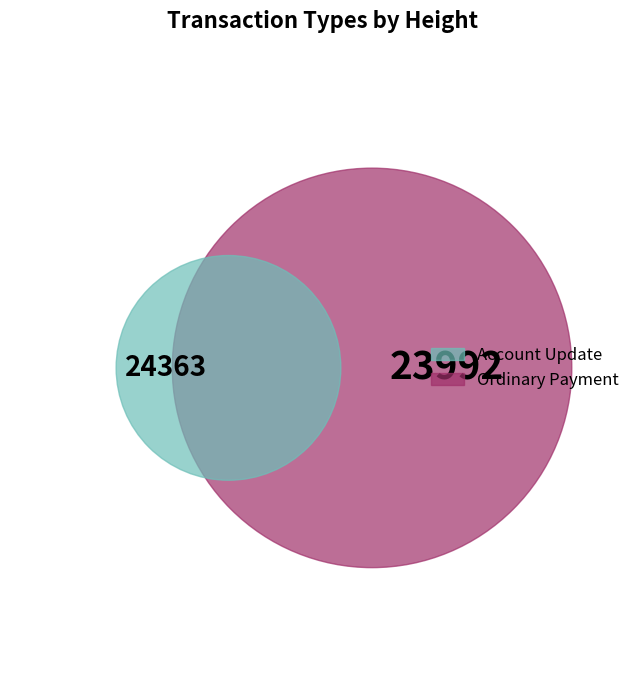

The Account Update slice represents 50% of the pie. True or false?

True